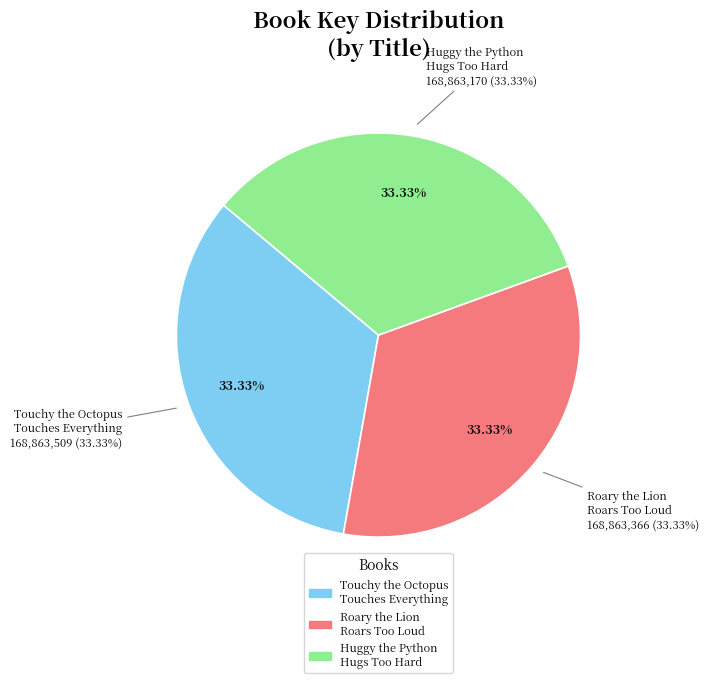

Between Roary the Lion
Roars Too Loud and Huggy the Python
Hugs Too Hard, which is larger?

Roary the Lion
Roars Too Loud